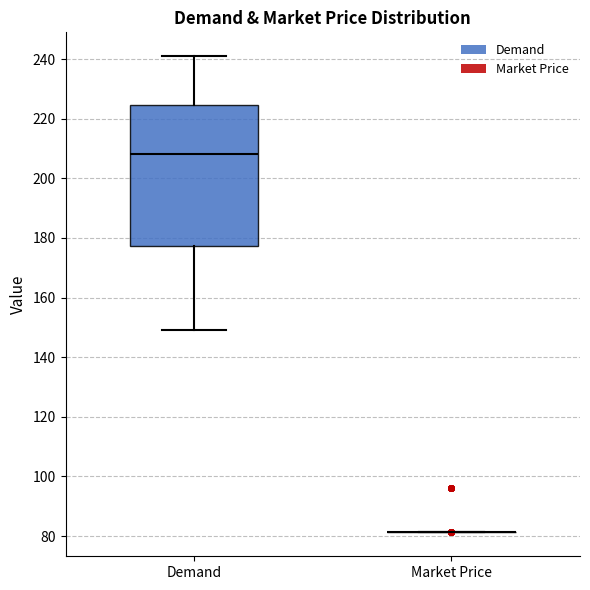

Comparing the boxes themselves (not the whiskers), which one is the tallest?

Demand